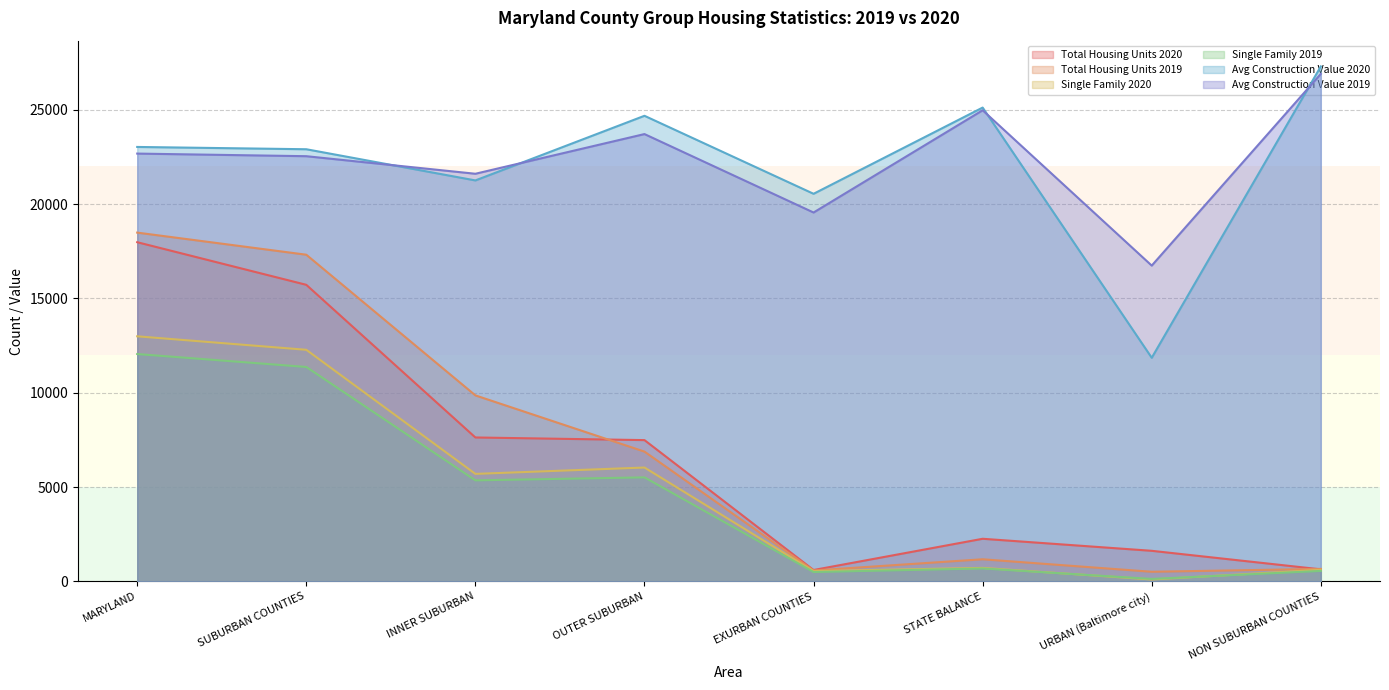

Where is the first local maximum for Single Family 2019?

OUTER SUBURBAN